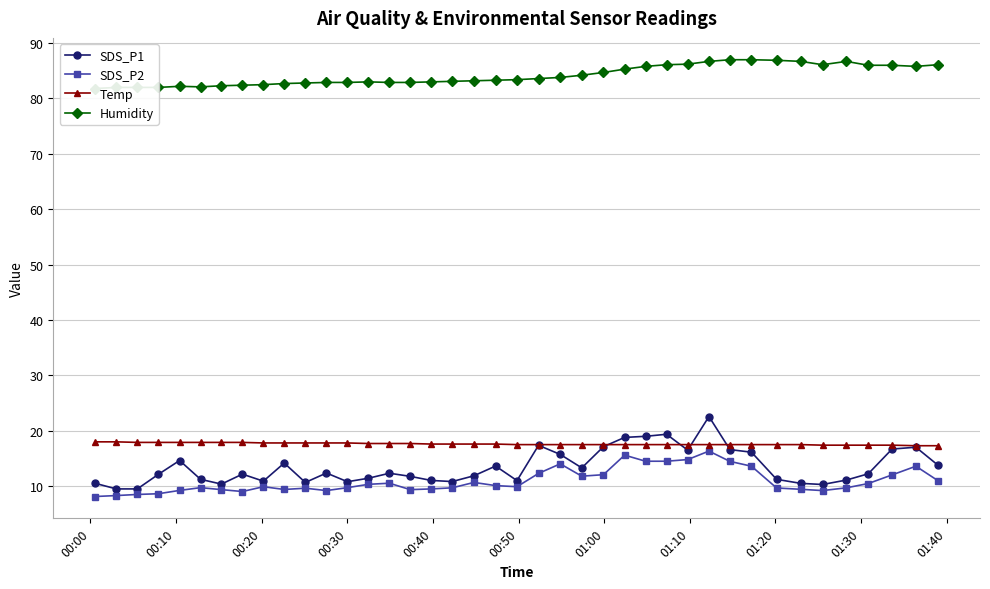

Which series has the largest total across all categories?

Humidity